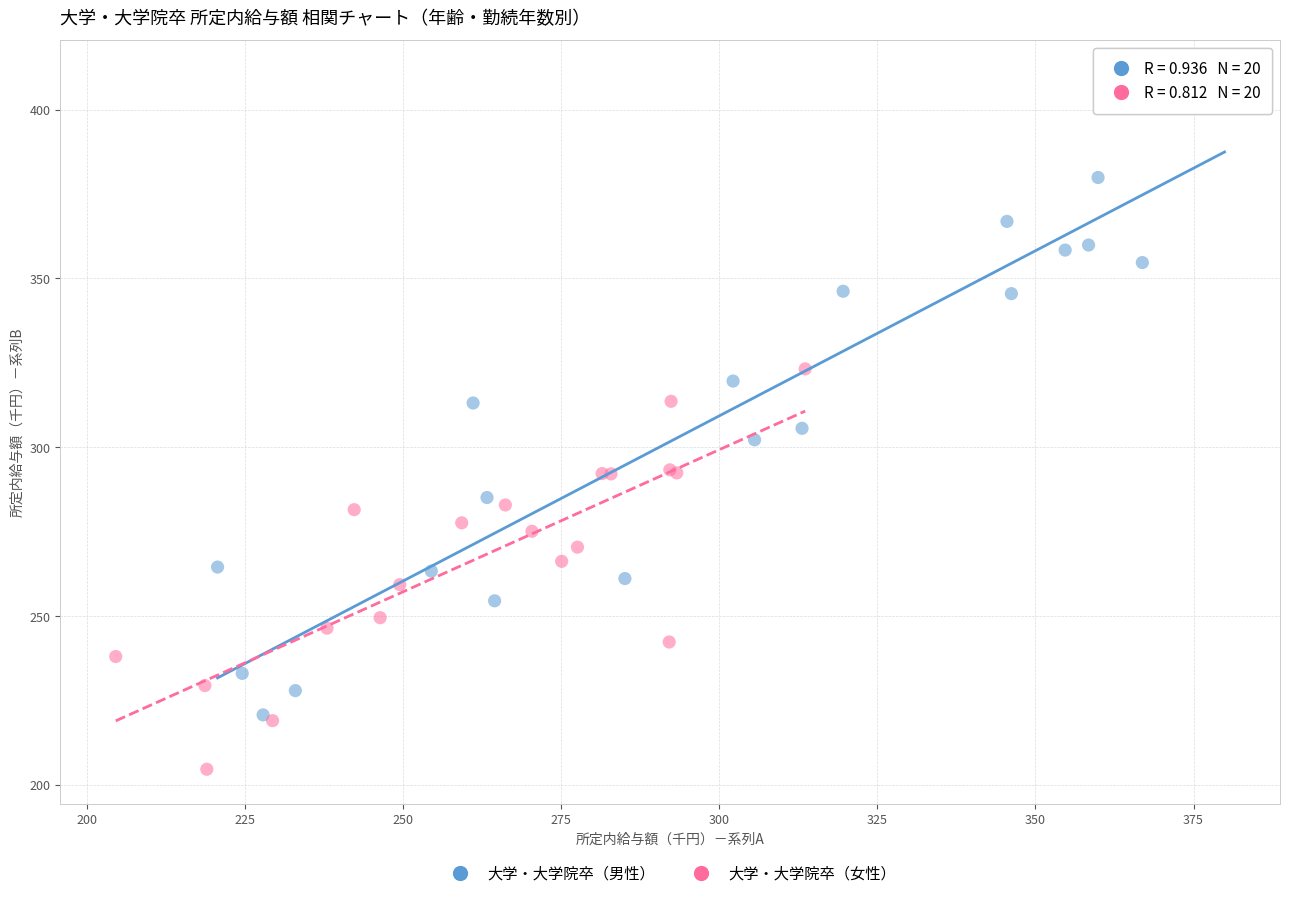

Which series has the widest spread of Y values?

大学・大学院卒（男性）